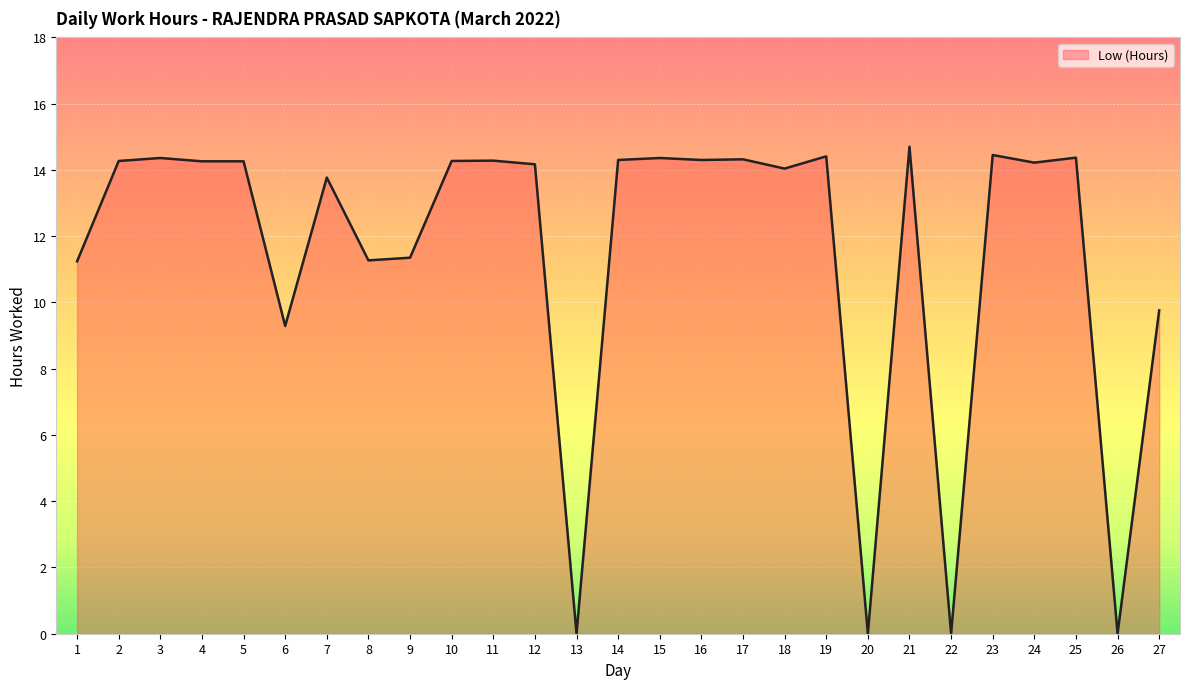

The value at 8 is 11.3. True or false?

True